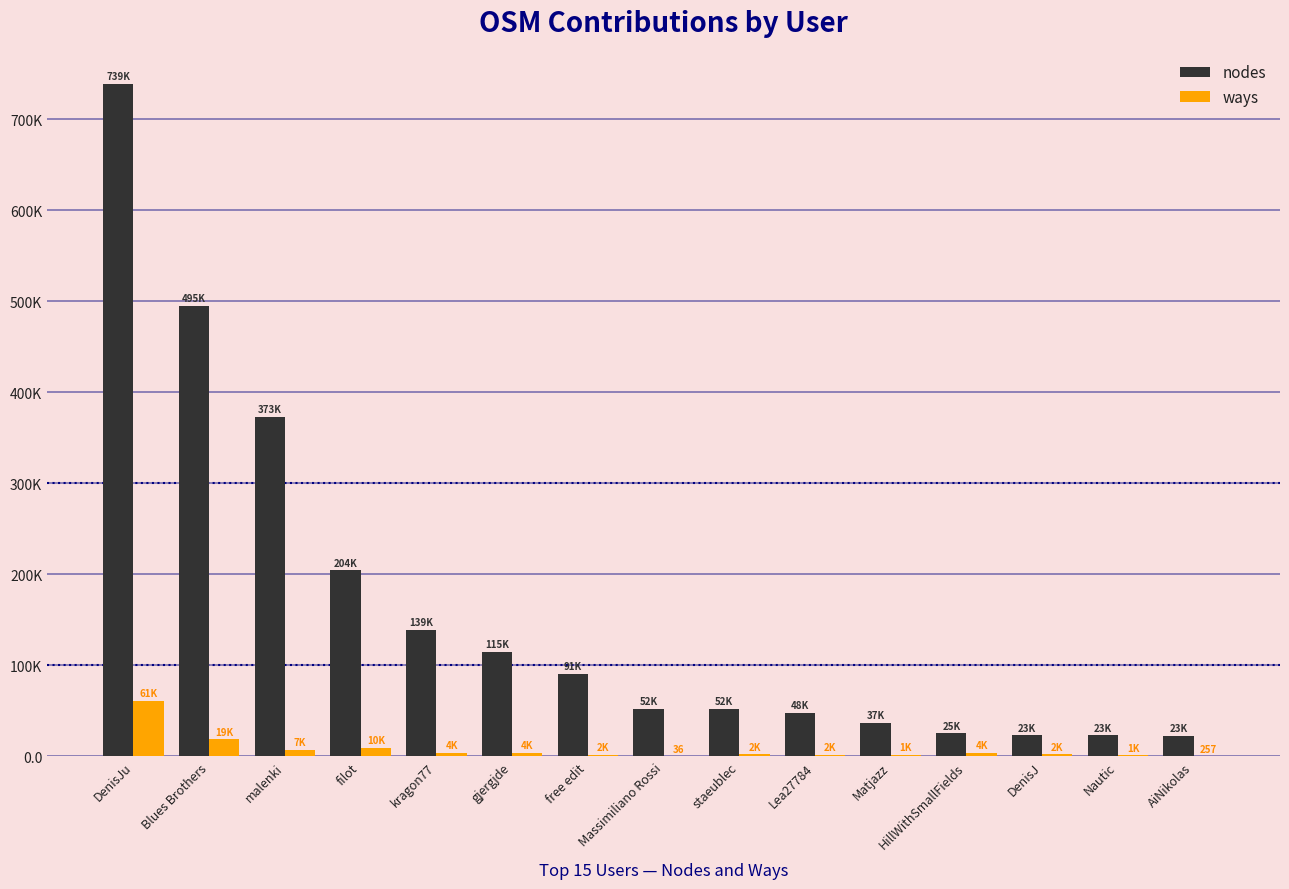

What is the label of the 4th bar from the right?

HillWithSmallFields